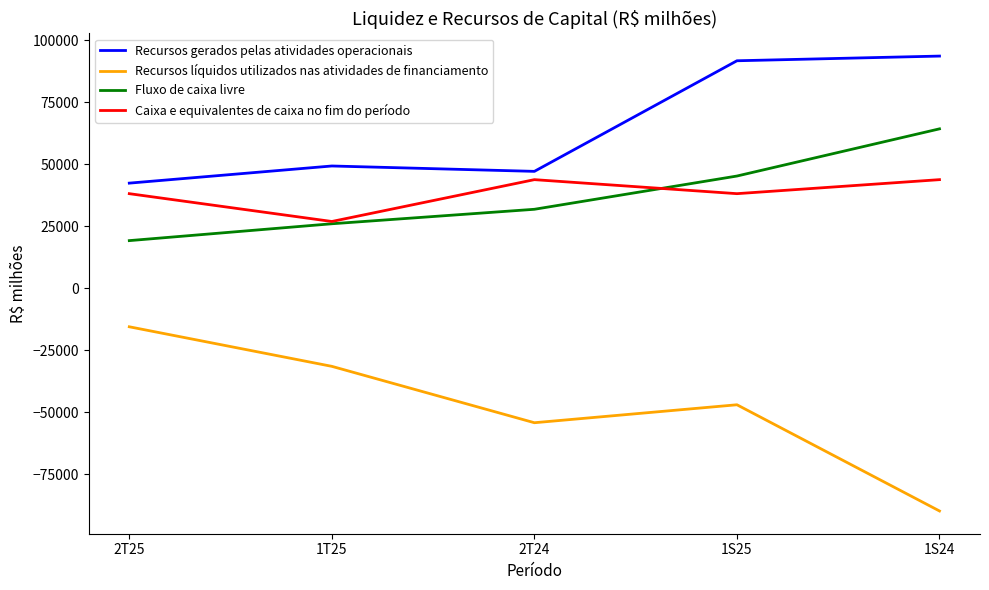

Reading left to right, transcribe all the data shown in this chart.

Recursos gerados pelas atividades operacionais: 42424	49338	47170	91762	93651
Recursos líquidos utilizados nas atividades de financiamento: -15493	-31444	-54178	-46937	-89760
Fluxo de caixa livre: 19245	26040	31881	45285	64309
Caixa e equivalentes de caixa no fim do período: 38177	26960	43829	38177	43829